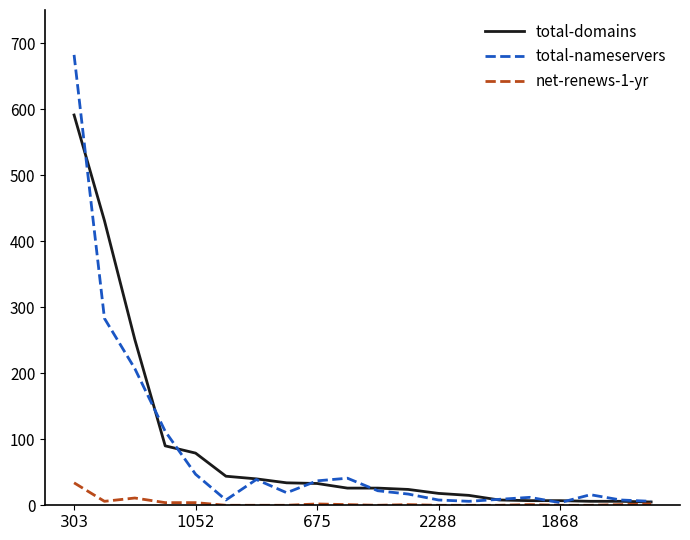

Rank the series by their maximum value, from lowest to highest.

net-renews-1-yr, total-domains, total-nameservers